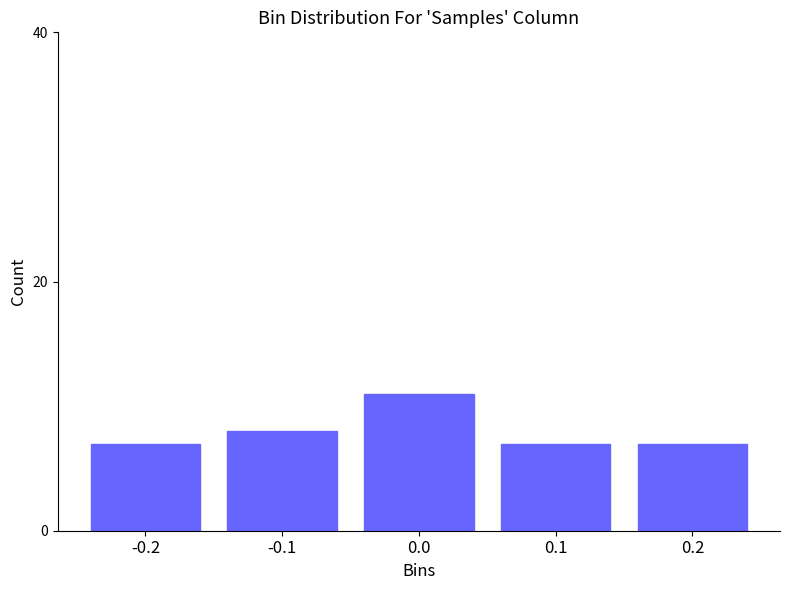

Reading left to right, extract all data points from this chart.

7	8	11	7	7